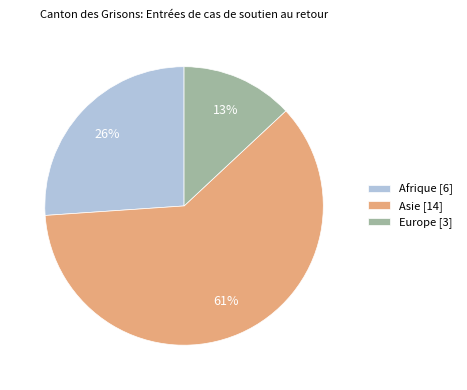

True or false: Europe accounts for 13% of the total.

True